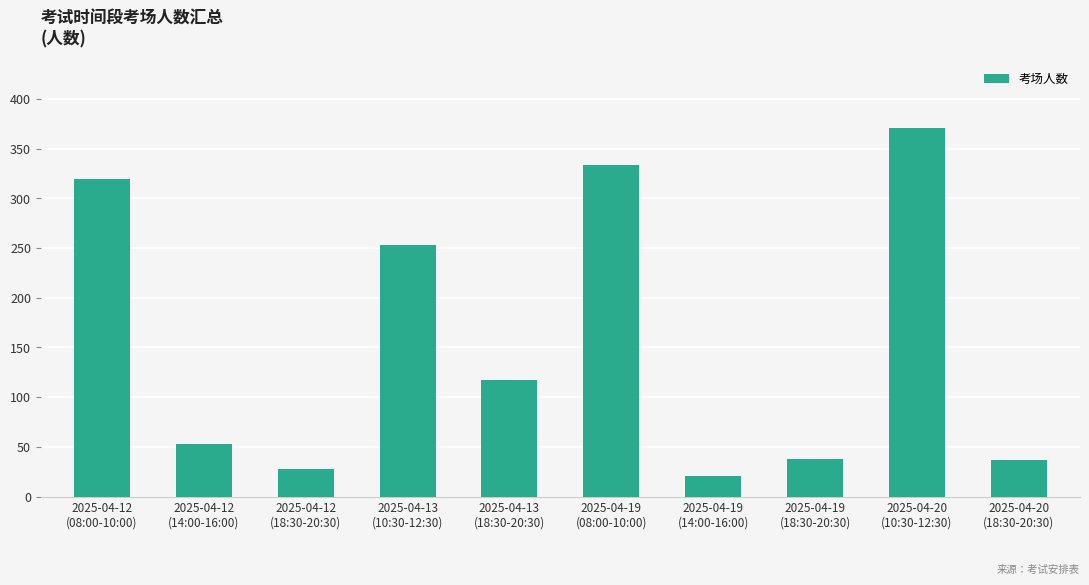

Which has a higher value, 2025-04-20
(10:30-12:30) or 2025-04-19
(14:00-16:00)?

2025-04-20
(10:30-12:30)